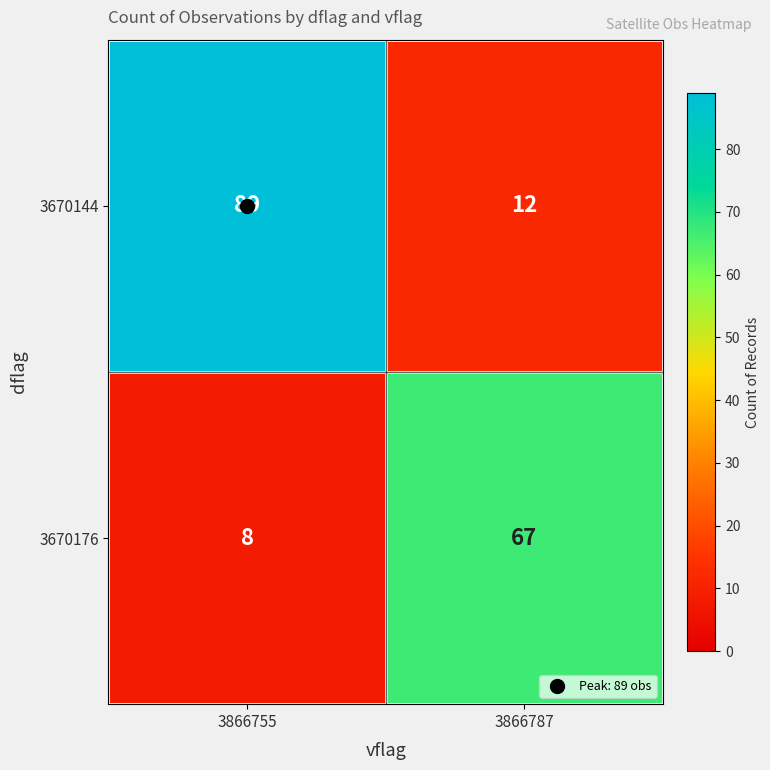

What is the sum of the 3670176 values at 3866787 and 3866755?

75